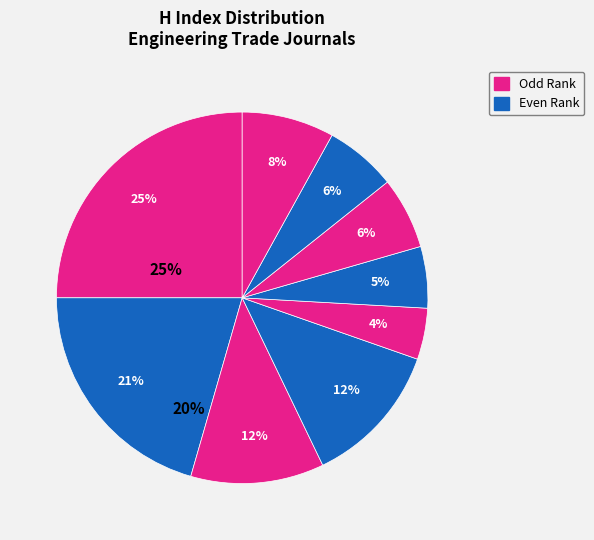

How many slices are in this pie chart?

9